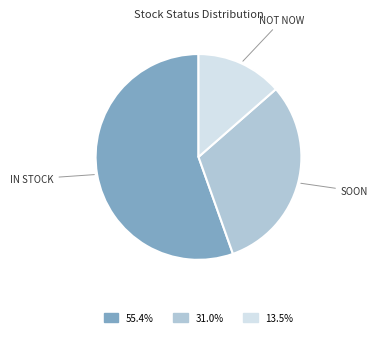

How many segments does this pie chart have?

3